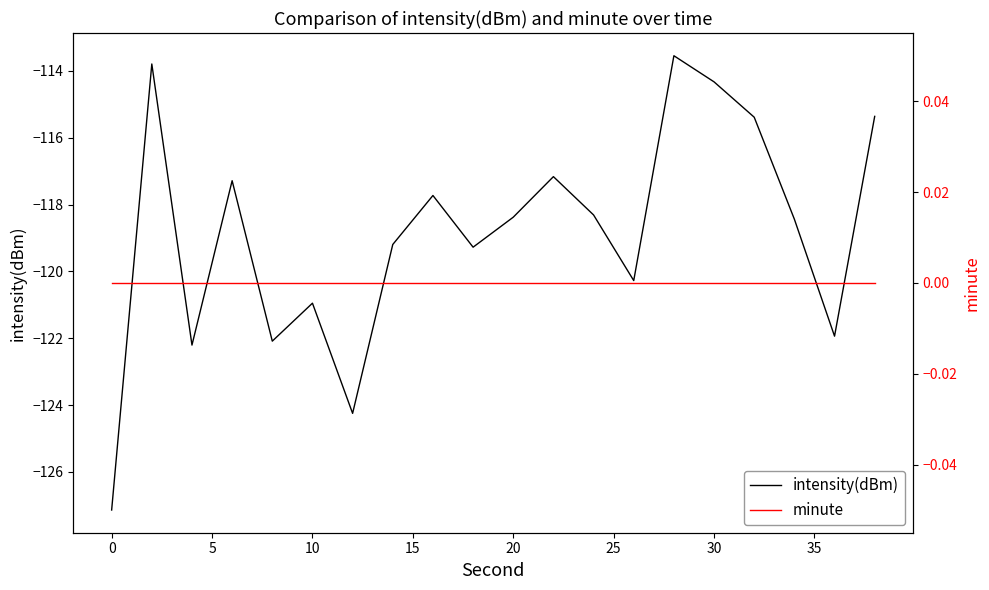

Reading left to right, what are all the values shown in this chart?

intensity(dBm): -127.1	-113.8	-122.2	-117.3	-122.1	-121.0	-124.2	-119.2	-117.7	-119.3	-118.4	-117.2	-118.3	-120.3	-113.5	-114.3	-115.4	-118.4	-121.9	-115.4
minute: 0.0	0.0	0.0	0.0	0.0	0.0	0.0	0.0	0.0	0.0	0.0	0.0	0.0	0.0	0.0	0.0	0.0	0.0	0.0	0.0